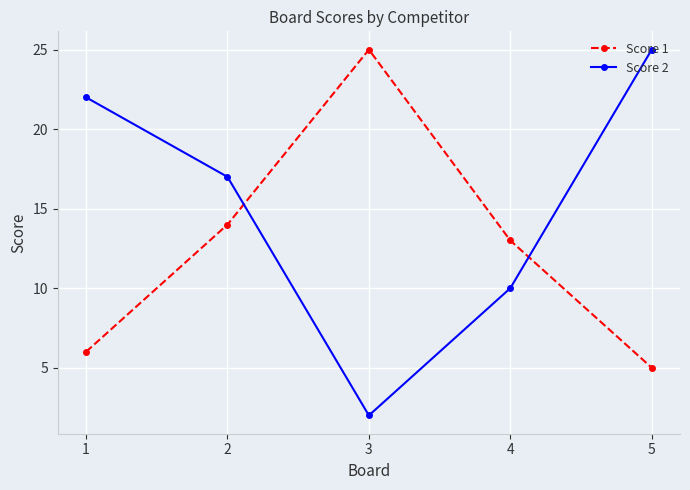

At which category does the chart reach its minimum across all series?

3